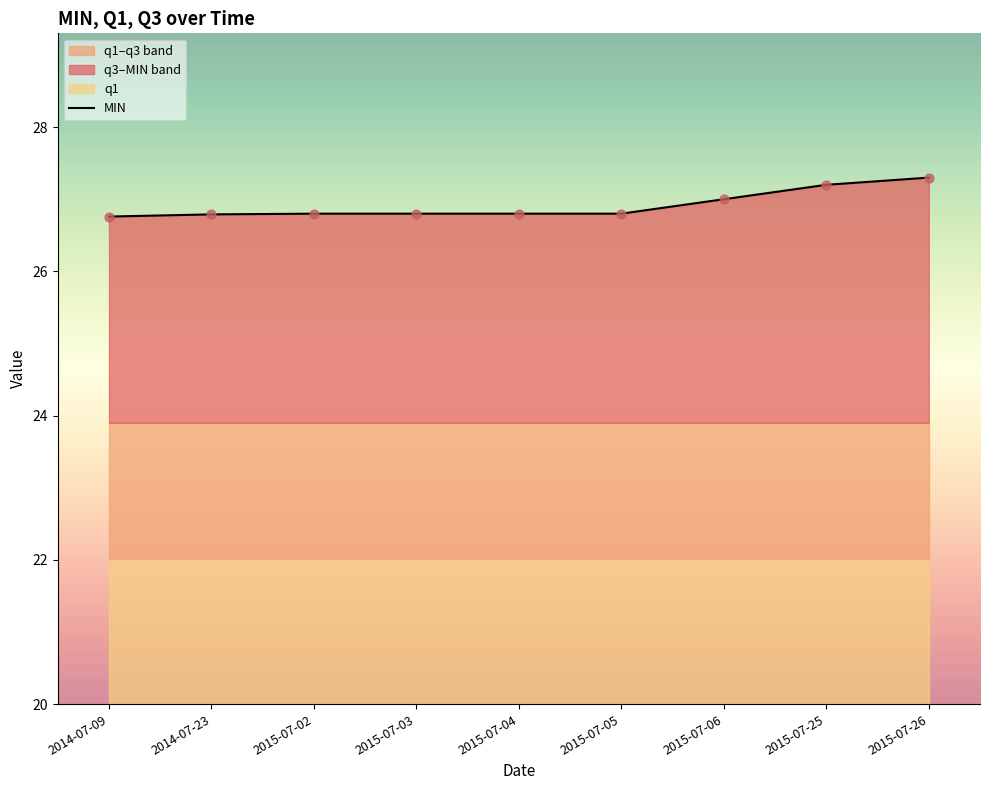

Approximately how many times larger is the value at 2014-07-23 compared to 2015-07-02?

1.0